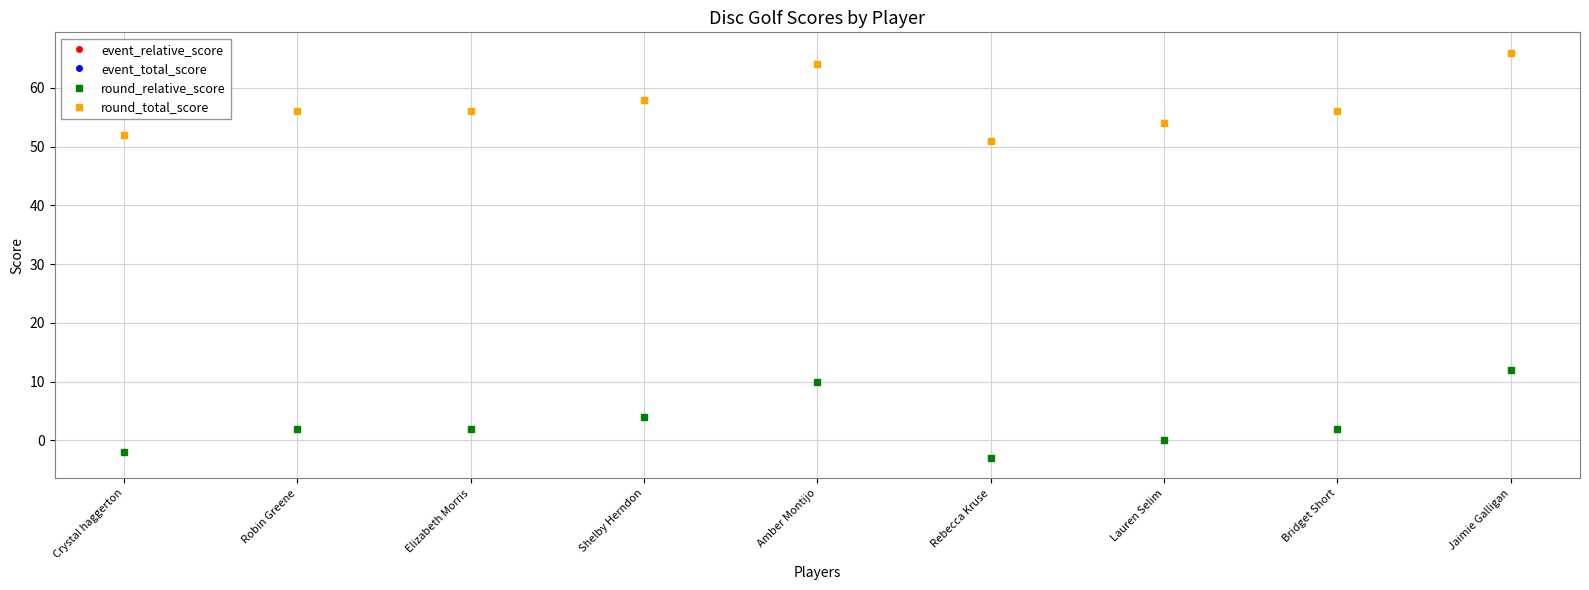

Is the value of event_relative_score at Lauren Selim greater than the value of round_total_score at Bridget Short?

No